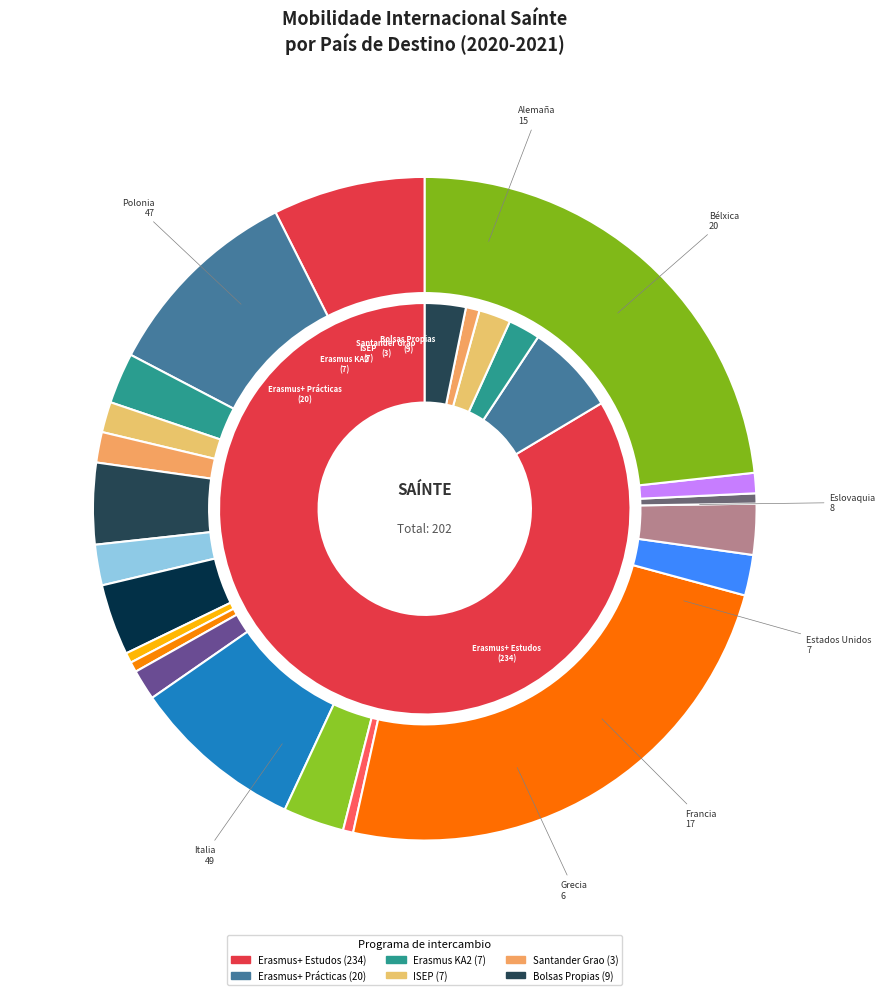

What is the ratio of the value at Croacia to the value at Países Baixos?

2.5